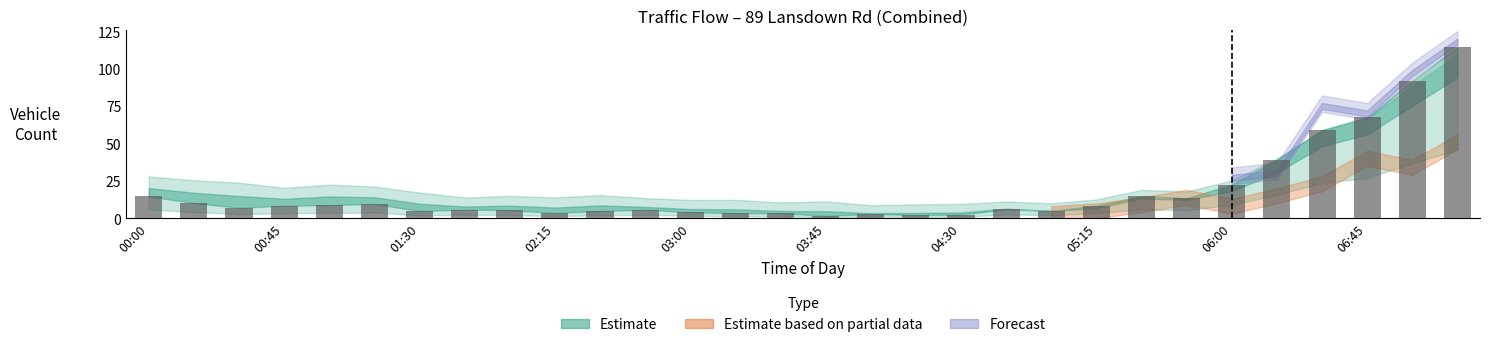

What is the value of the 30th bar from the left?

114.2